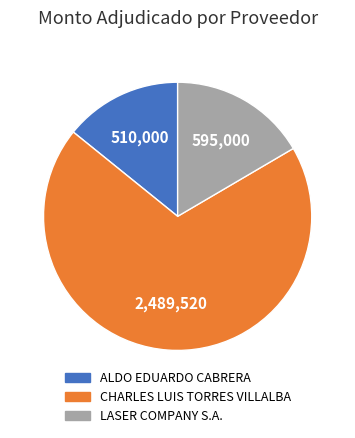

Which has a higher value, CHARLES LUIS TORRES VILLALBA or ALDO EDUARDO CABRERA?

CHARLES LUIS TORRES VILLALBA